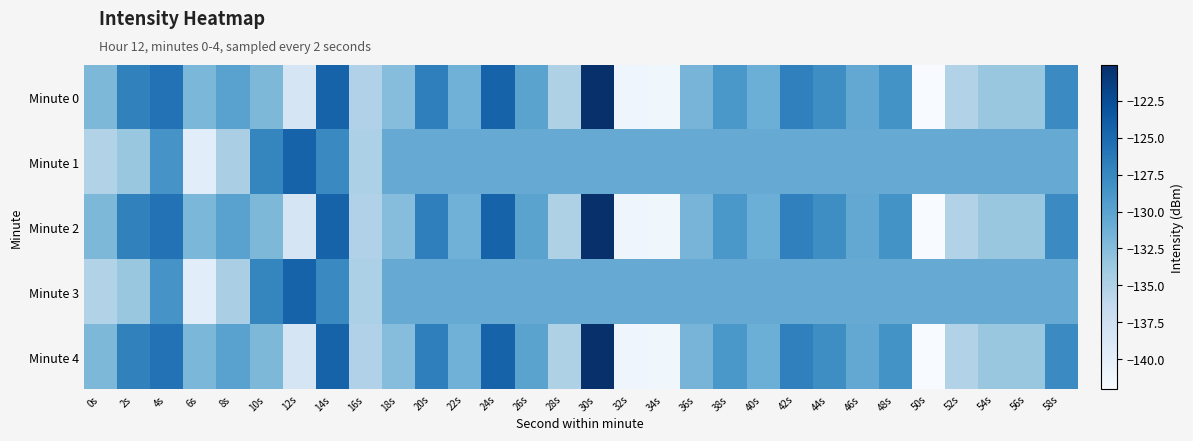

What is the total value across all series at 18s?

-659.3